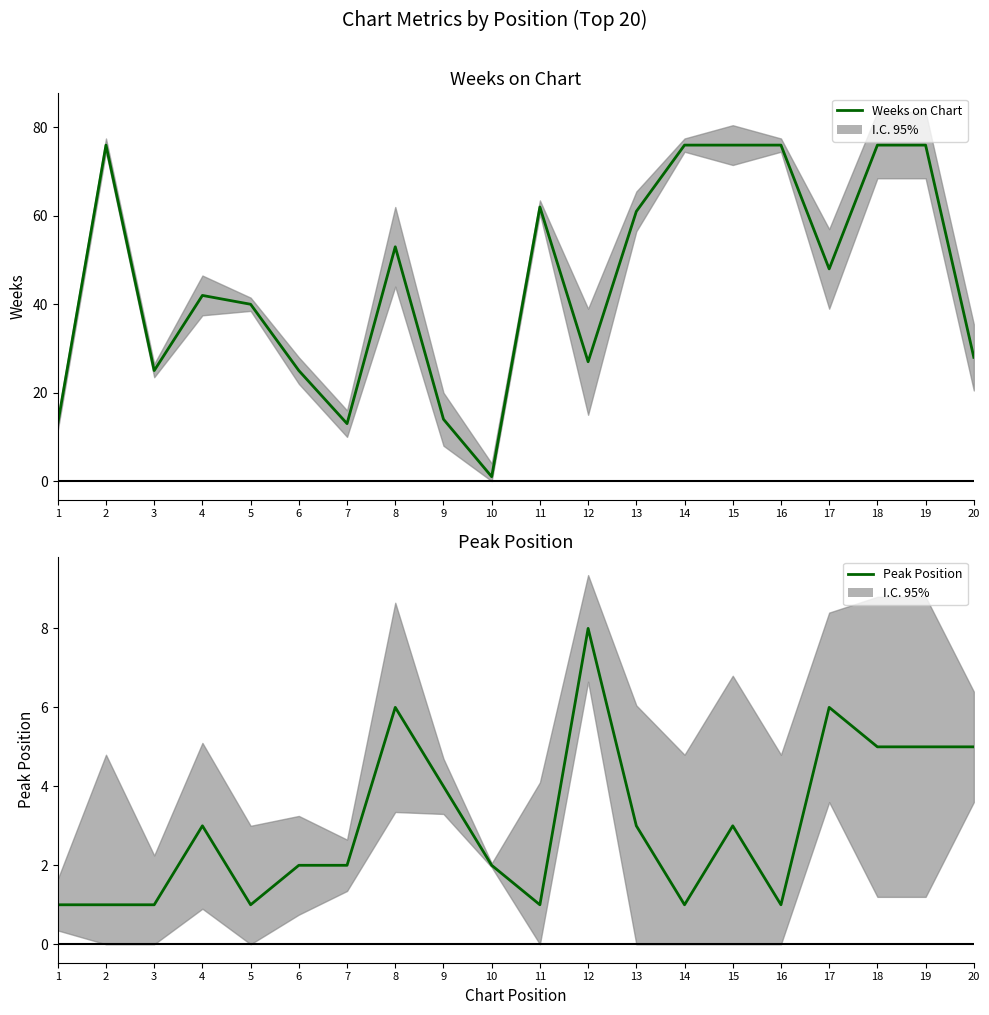

After their last crossing, which series has the higher values: Weeks on Chart or Peak Position?

Weeks on Chart